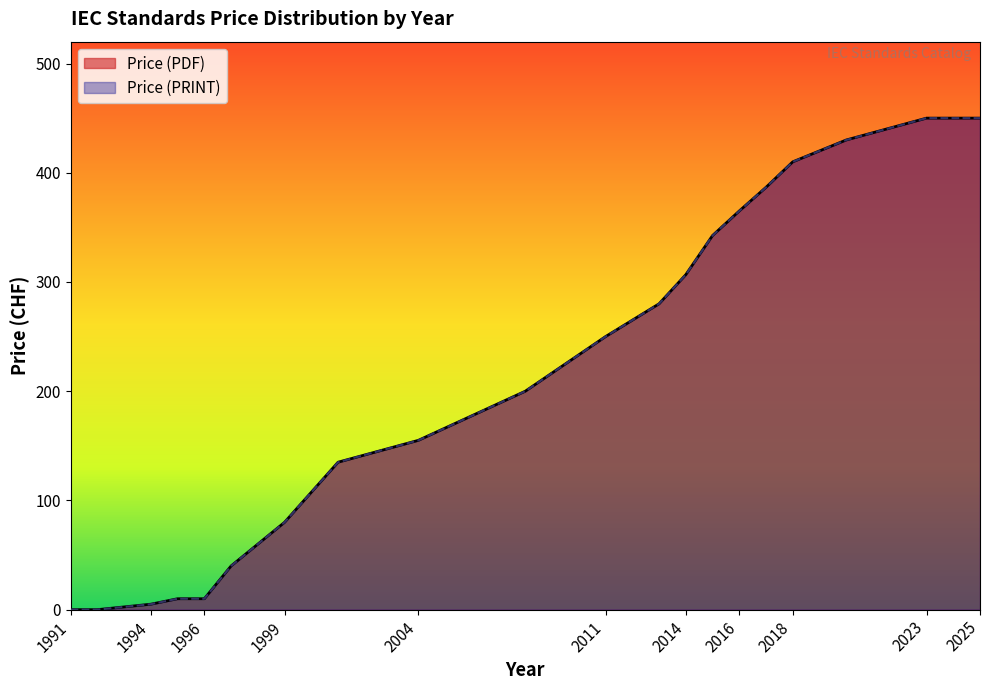

Does the chart display data point markers on the line(s)?

No